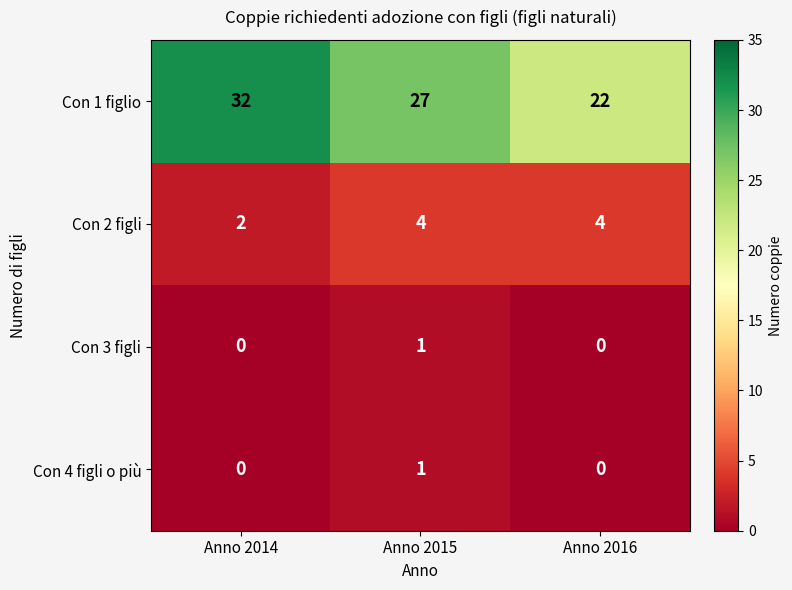

Reading right to left, extract all data points from this chart.

Con 1 figlio: 22	27	32
Con 2 figli: 4	4	2
Con 3 figli: 0	1	0
Con 4 figli o più: 0	1	0